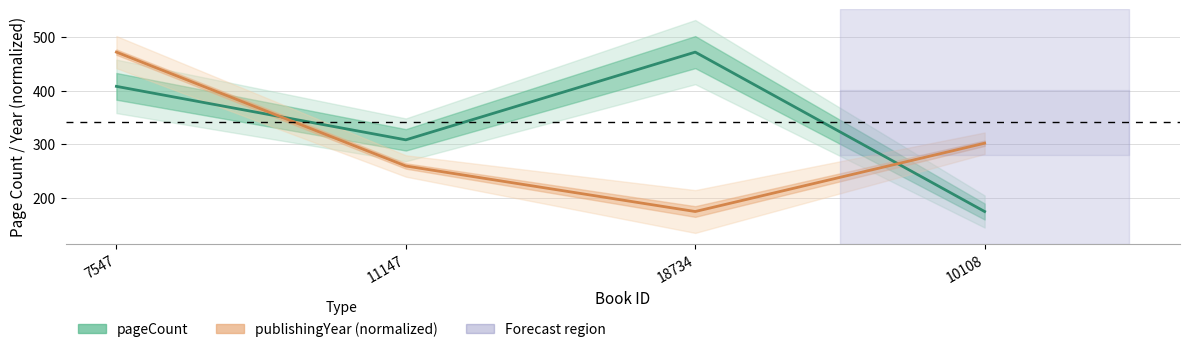

What is the value of the publishingYear (normalized) point at the 4th from the left?

301.7